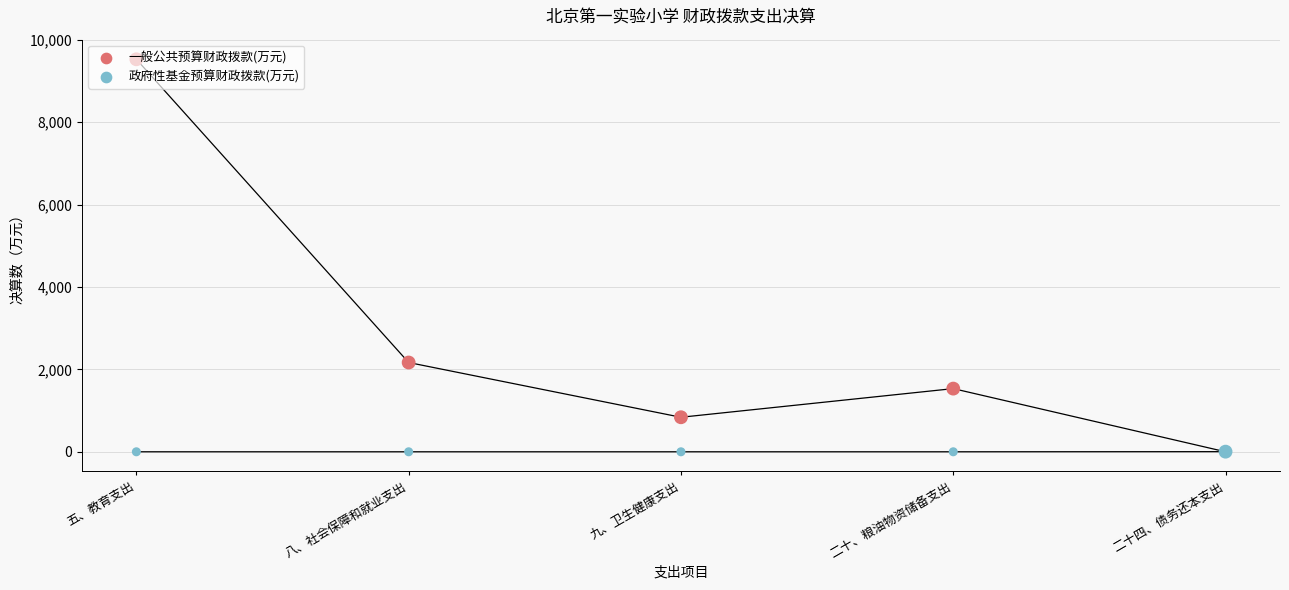

Which series contains the lowest Y value?

一般公共预算财政拨款(万元)